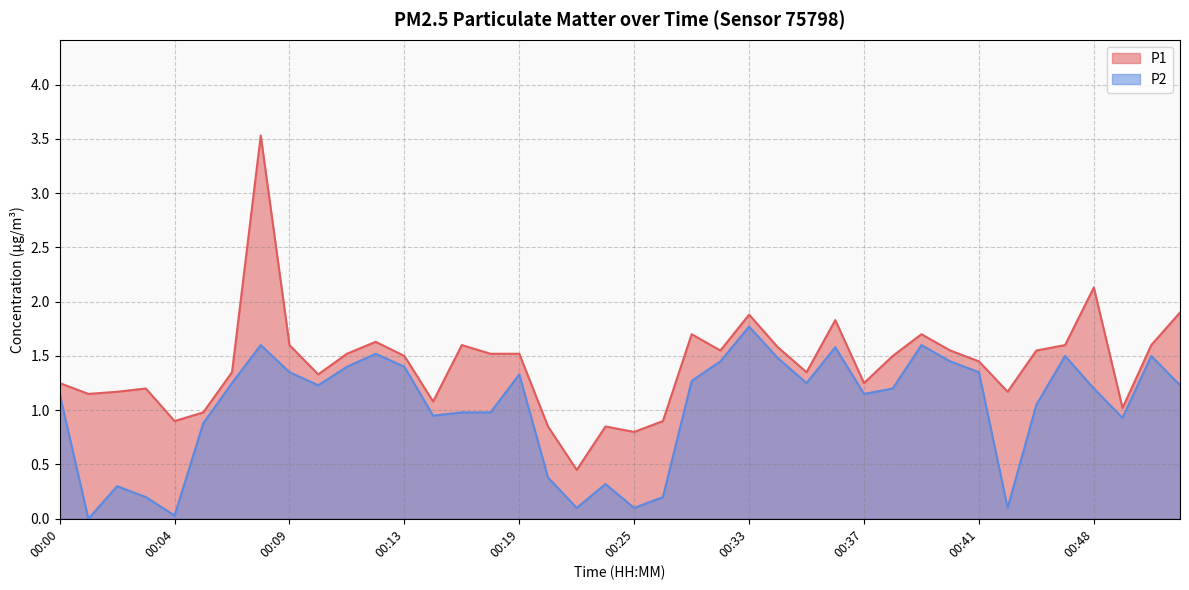

List the labels in order of P1 value, largest first.

00:08, 00:48, 00:53, 00:33, 00:36, 00:30, 00:39, 00:12, 00:09, 00:15, 00:46, 00:52, 00:34, 00:31, 00:40, 00:45, 00:11, 00:18, 00:19, 00:13, 00:38, 00:41, 00:07, 00:35, 00:10, 00:00, 00:37, 00:03, 00:02, 00:43, 00:01, 00:14, 00:51, 00:06, 00:04, 00:28, 00:21, 00:24, 00:25, 00:23